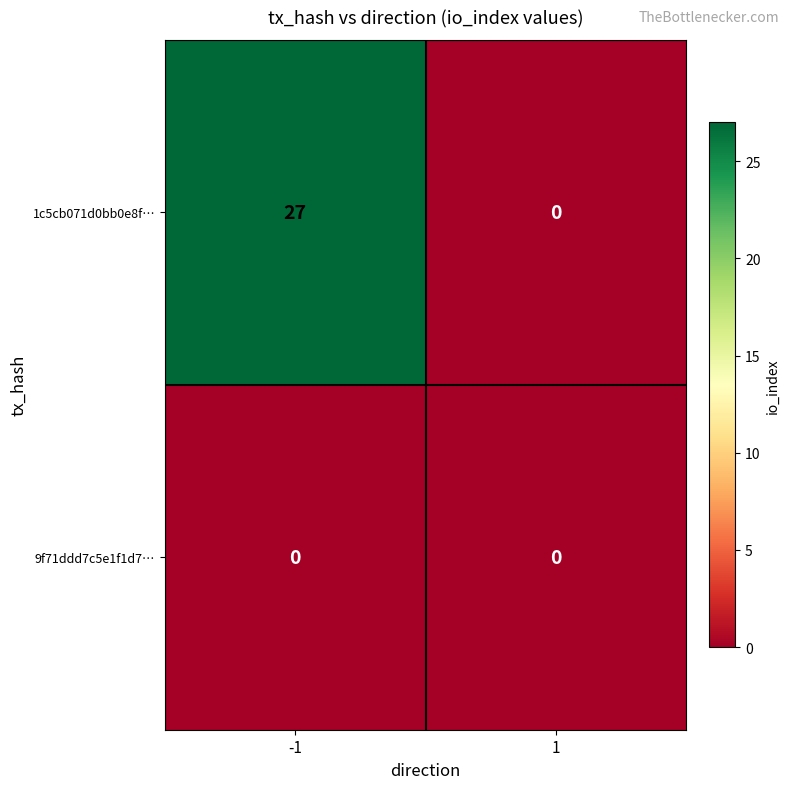

Between -1 and 1, which series saw the biggest shift?

1c5cb071d0bb0e8f…